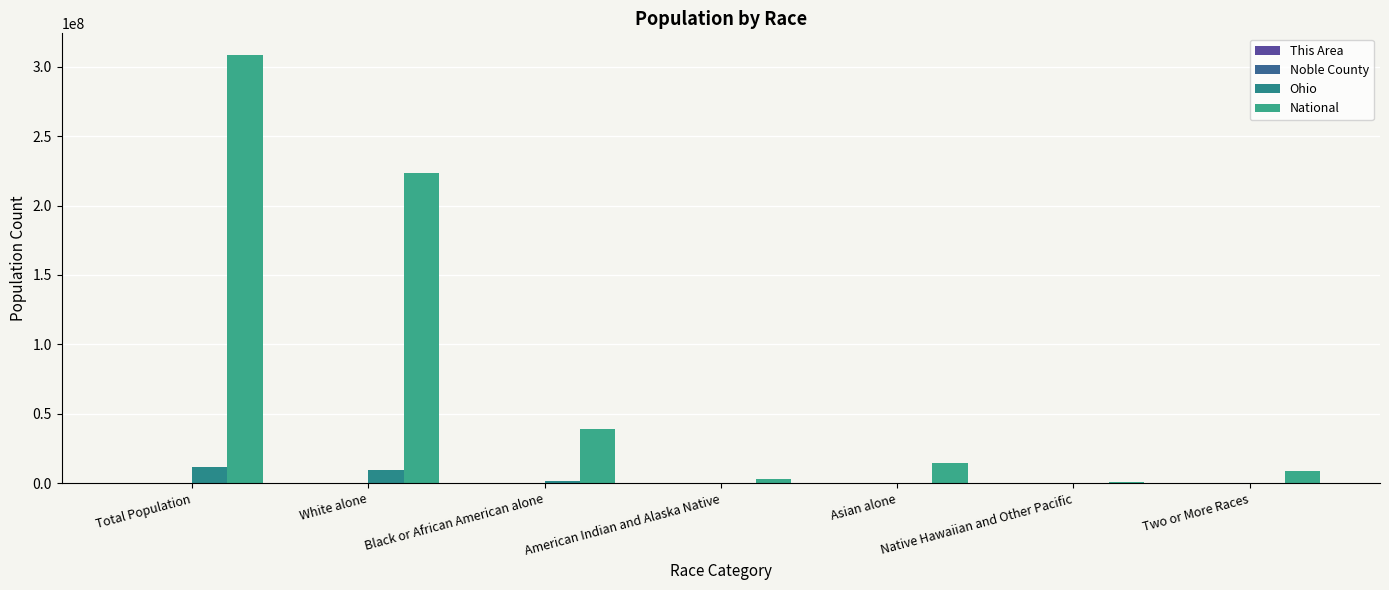

Which series changed the most between Total Population and Native Hawaiian and Other Pacific?

National